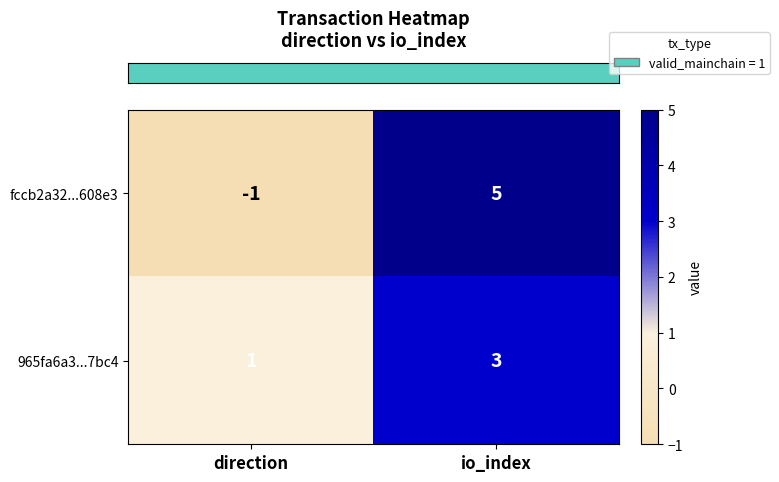

At direction, list the series in order from smallest to largest.

fccb2a32...608e3, 965fa6a3...7bc4